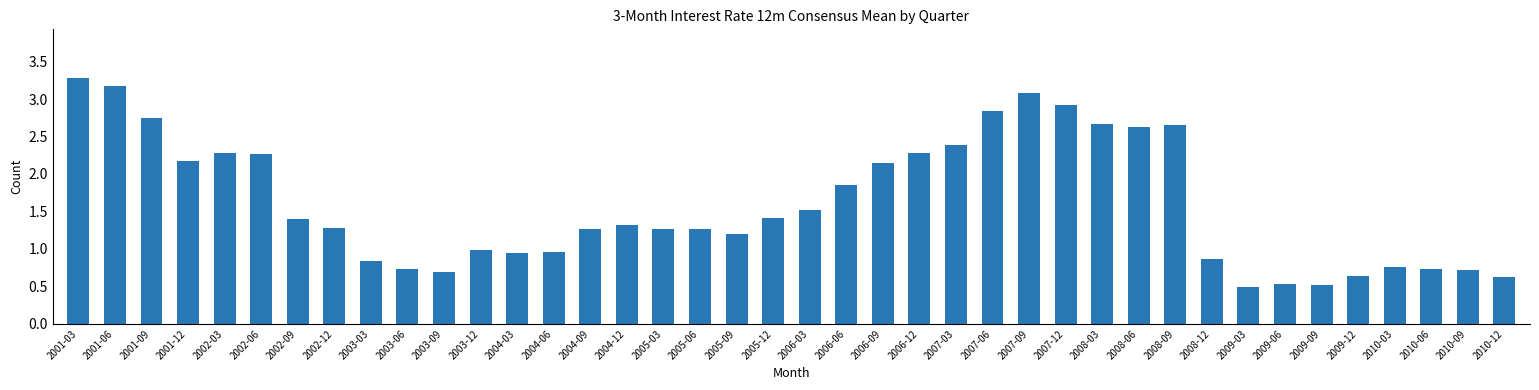

What is the average value?

1.6